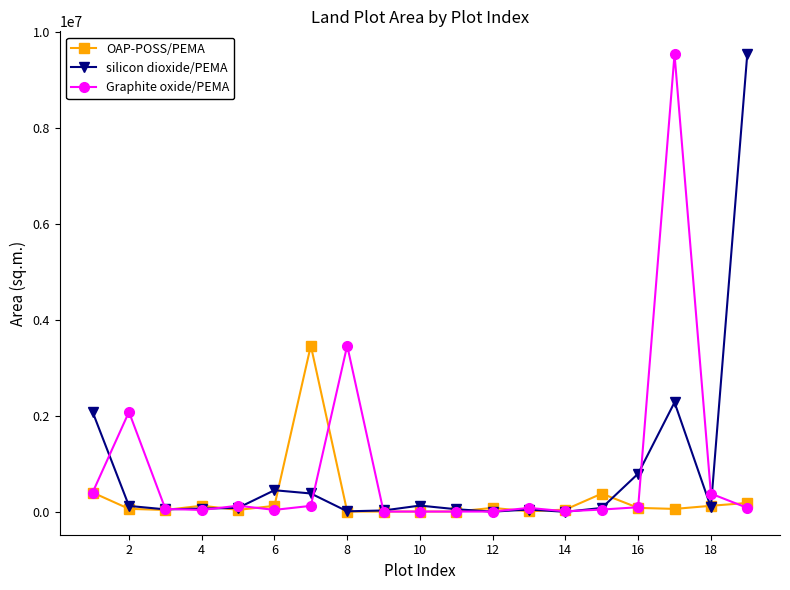

What are all the series names shown in the legend?

OAP-POSS/PEMA, silicon dioxide/PEMA, Graphite oxide/PEMA